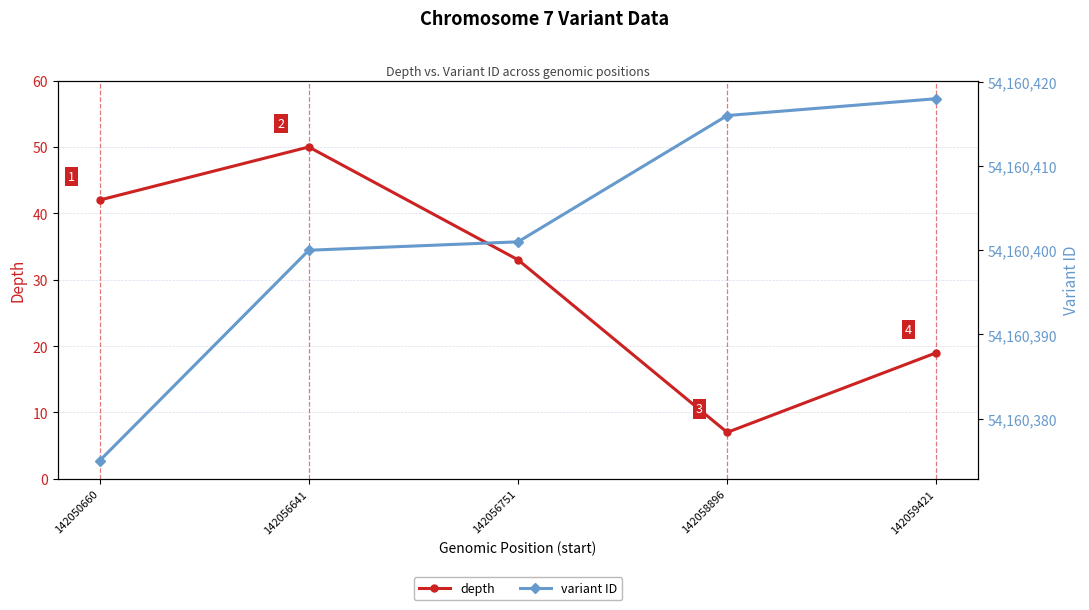

True or false: variant ID has more than 2 points higher than both neighbors.

False